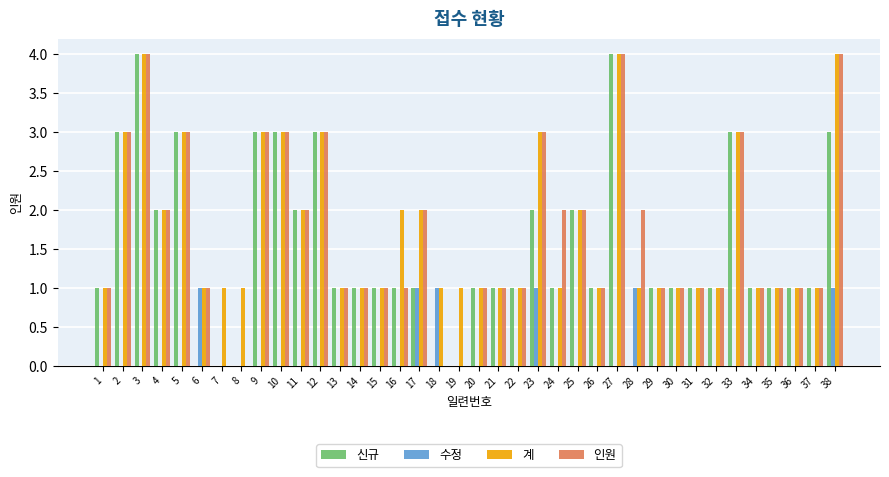

What is the total value across all series at 27?

12